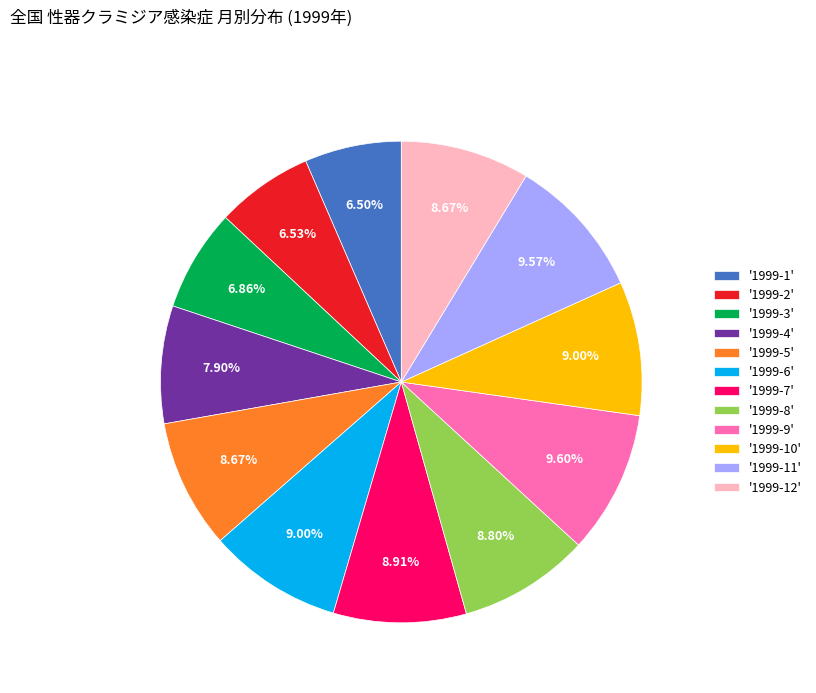

Approximately how many times larger is the value at '1999-1' compared to '1999-7'?

0.7